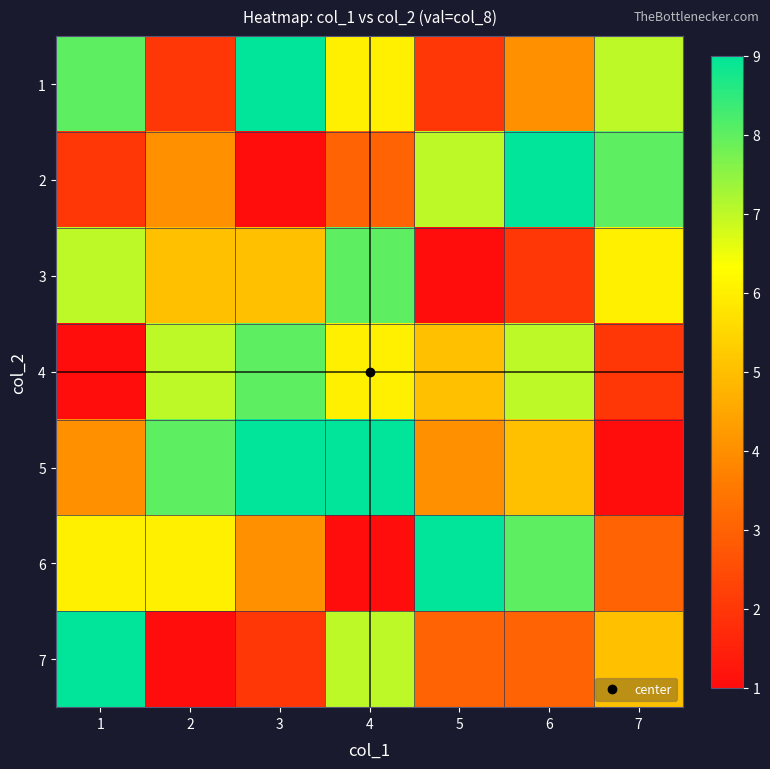

At which category is the sum across all series the highest?

4